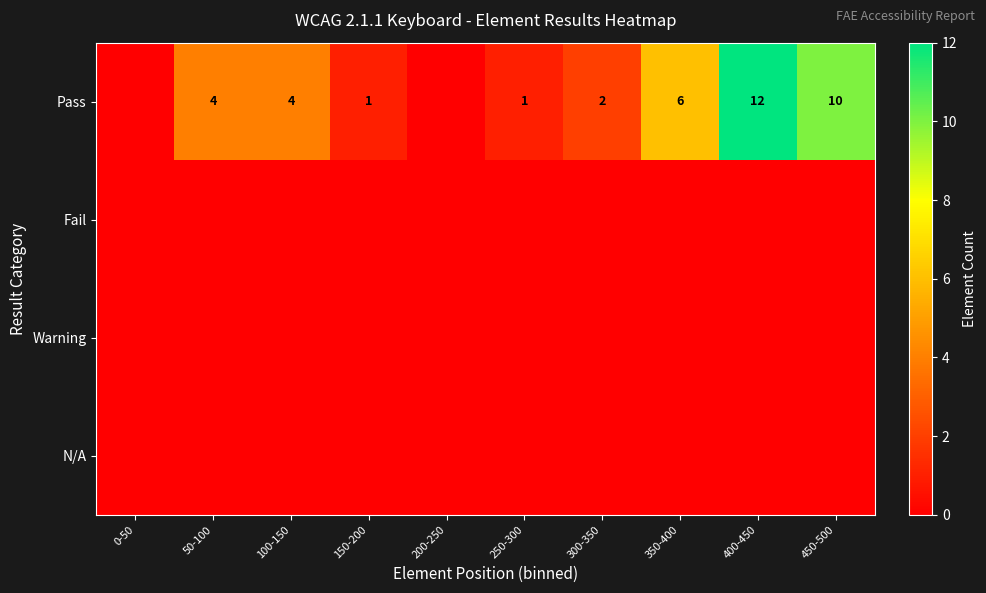

True or false: Pass has a value of 3 at 300-350.

False